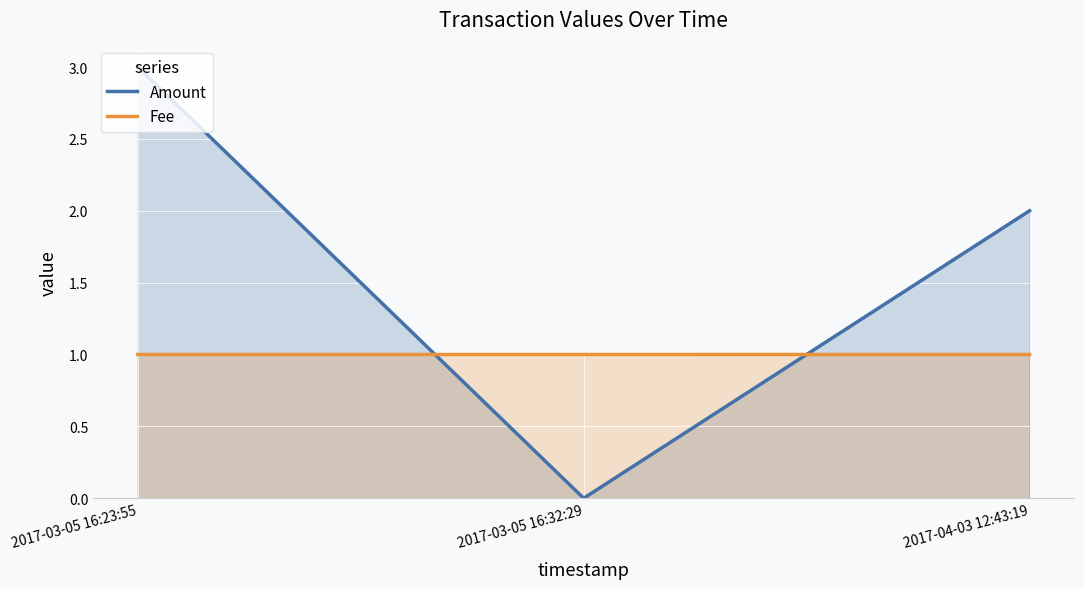

What value does the Fee series have at 2017-03-05 16:23:55?

1.0